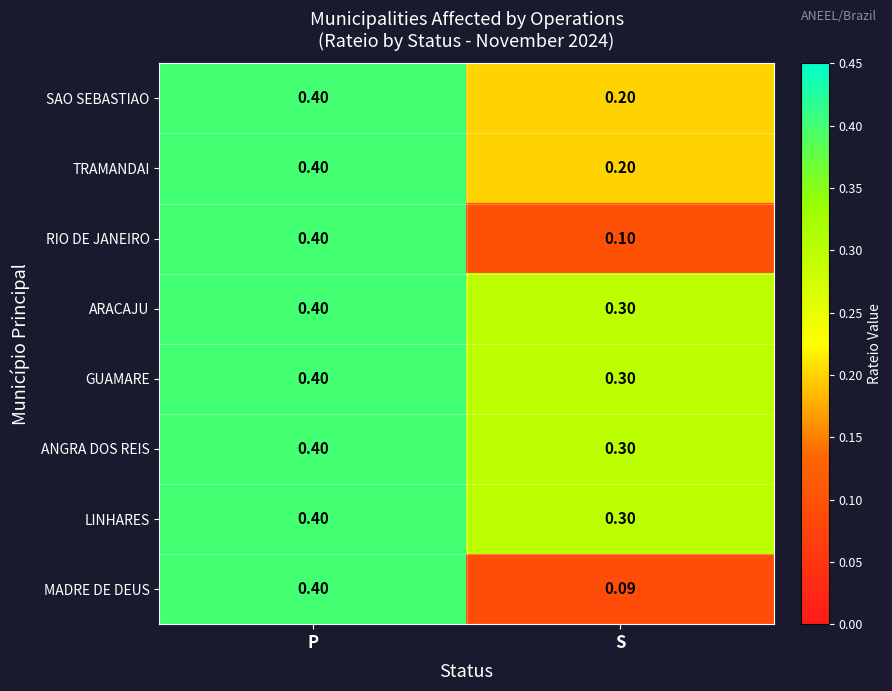

What is the spread (max minus min) of values at S?

0.2